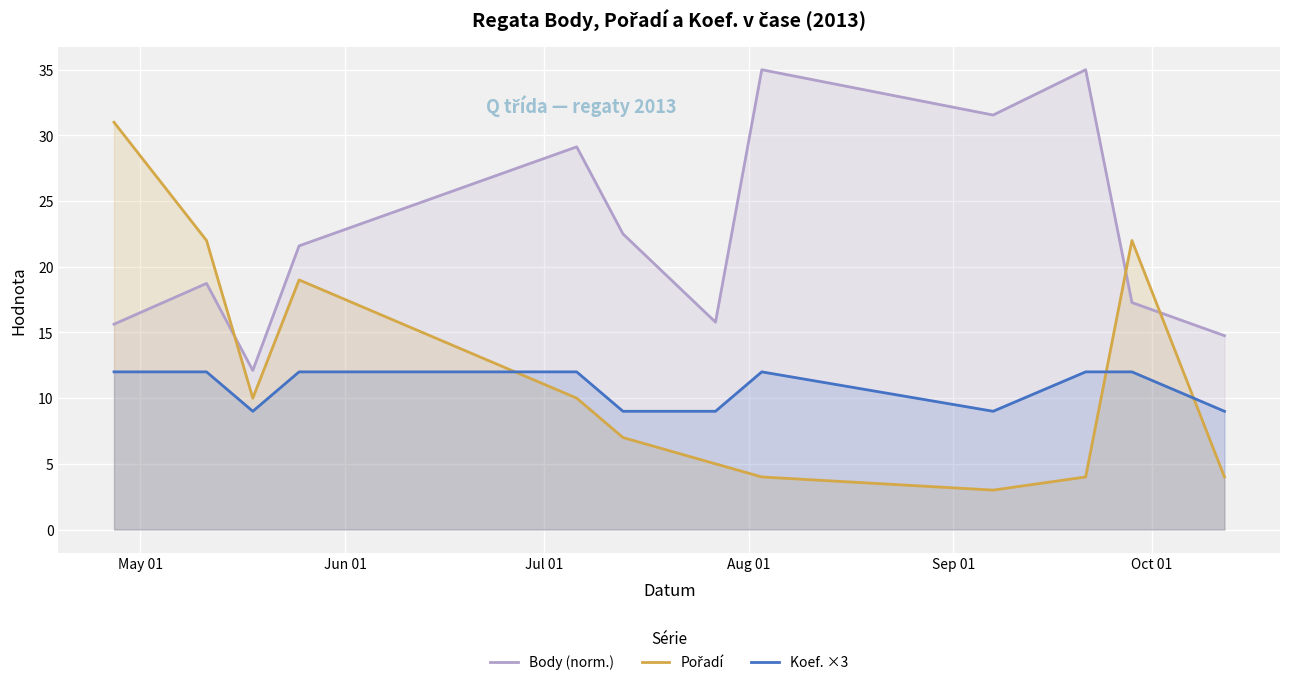

True or false: Koef. ×3 and Body (norm.) intersect in this chart.

False